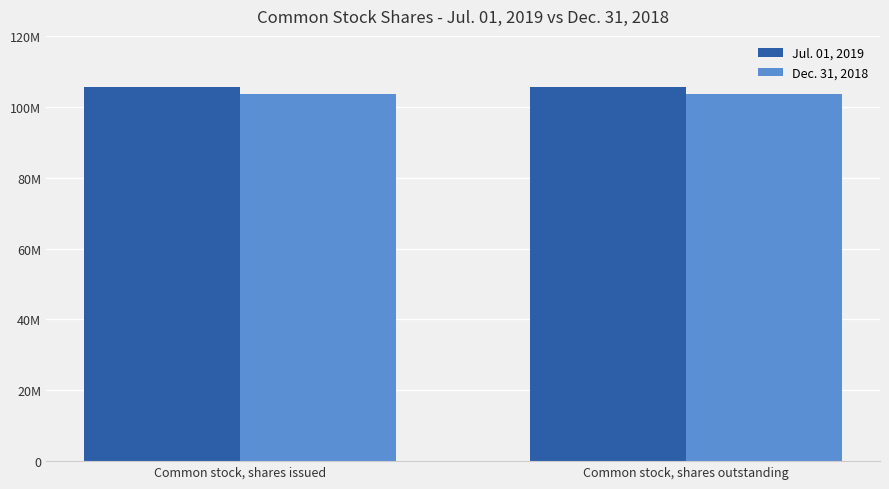

What is the greatest value displayed?

105491000